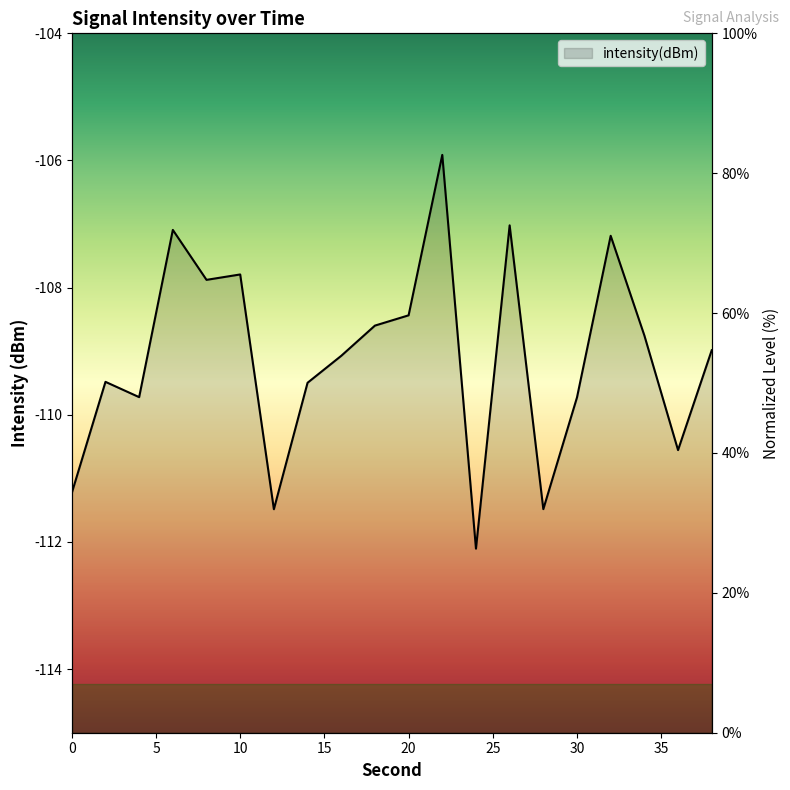

What is the smallest value displayed?

-112.1